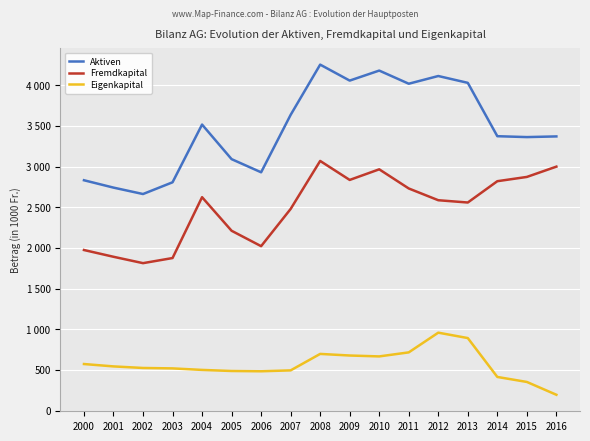

What are all the series names shown in the legend?

Aktiven, Fremdkapital, Eigenkapital